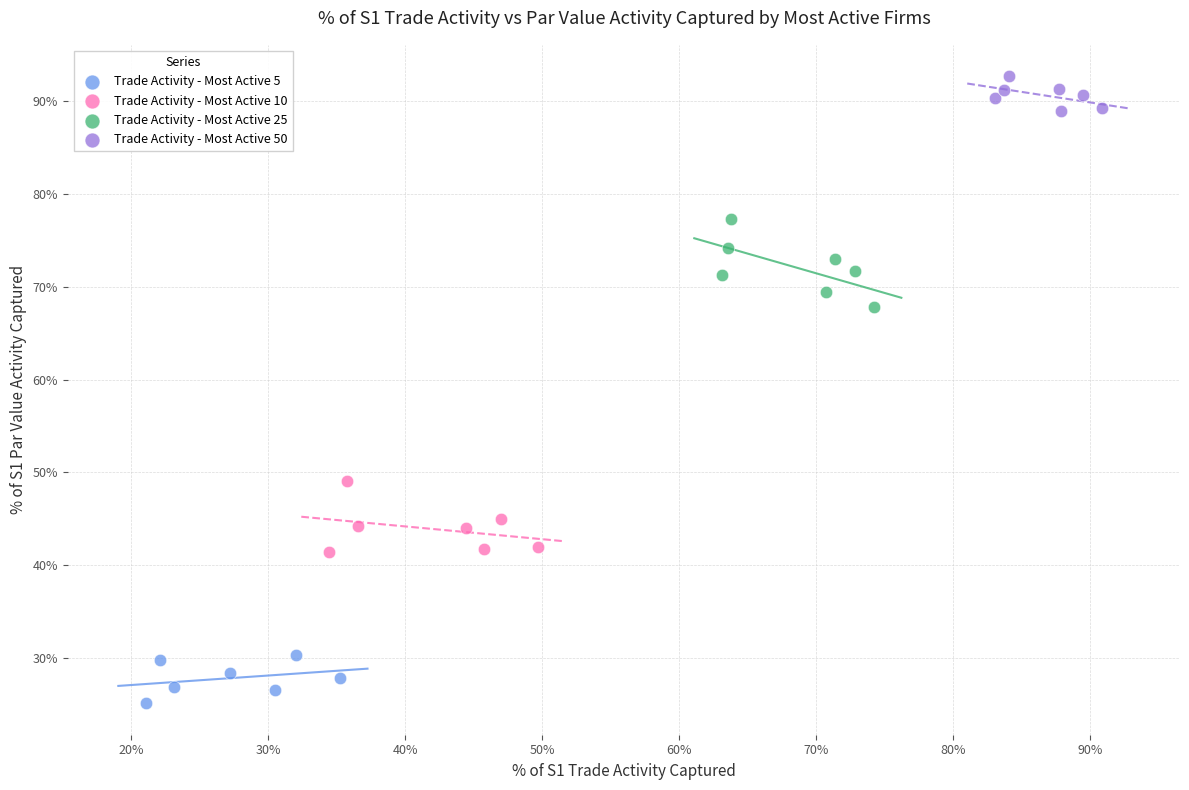

Which series contains the highest Y value?

Trade Activity - Most Active 50